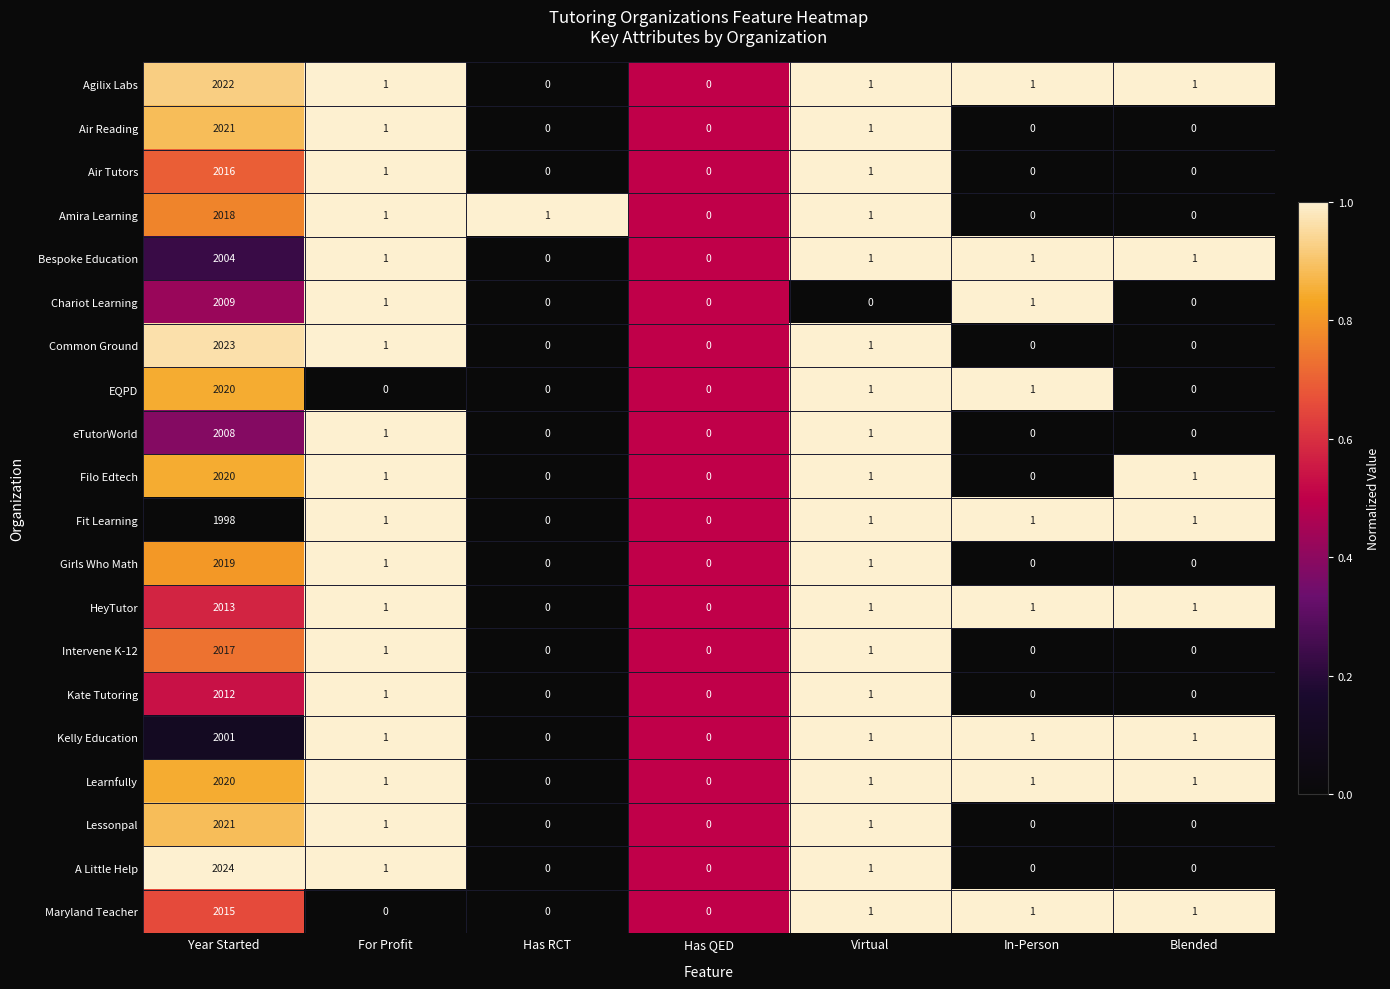

Which series has the widest spread of values?

A Little Help